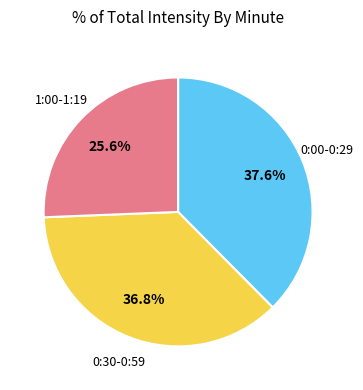

Is there a majority slice in this chart?

No